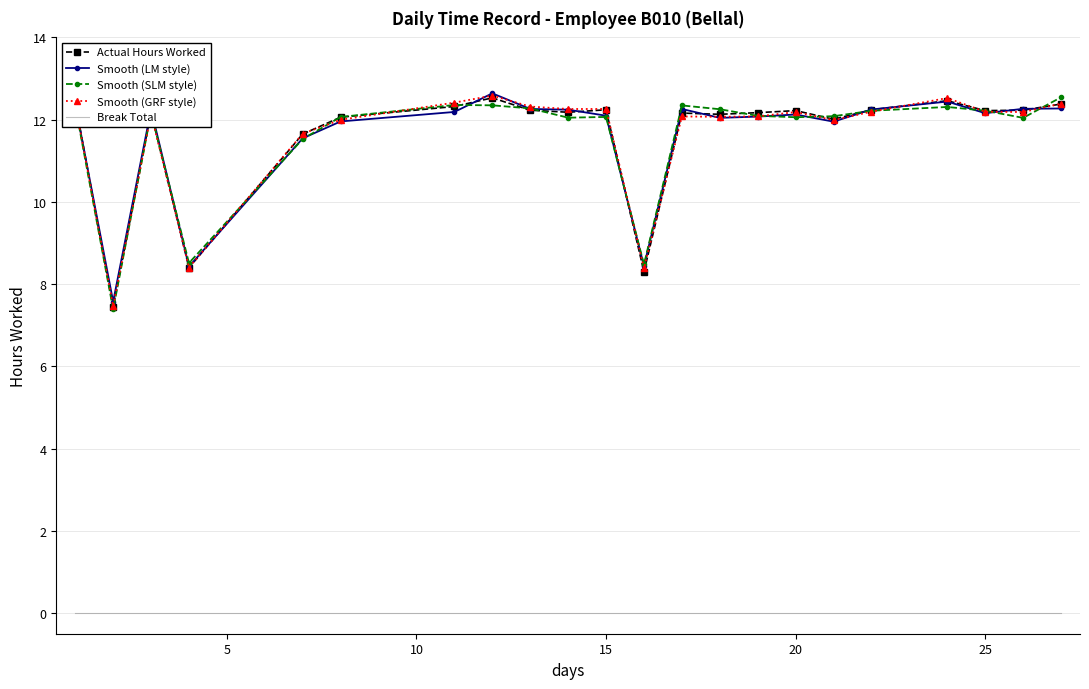

True or false: Break Total and Smooth (LM style) cross at least once.

False